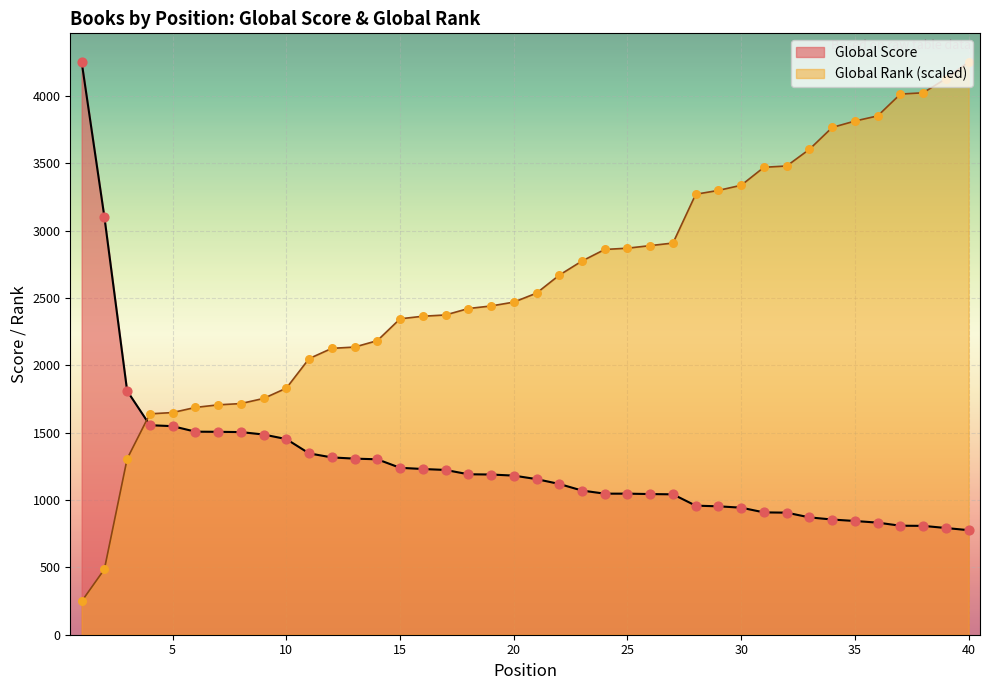

Which series reaches the minimum Y coordinate?

Global Rank